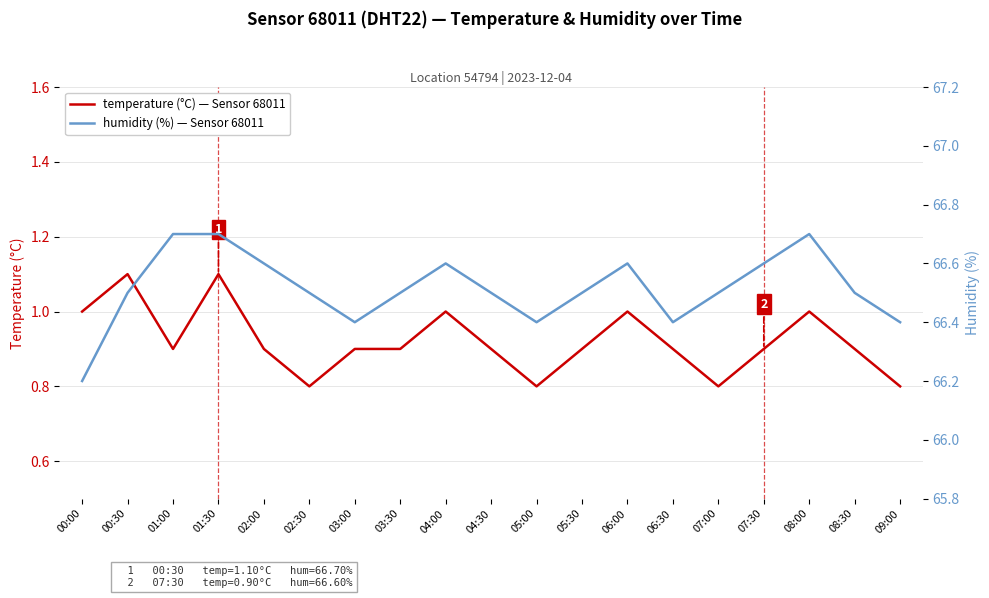

Which series has the largest range (max minus min)?

humidity (%)